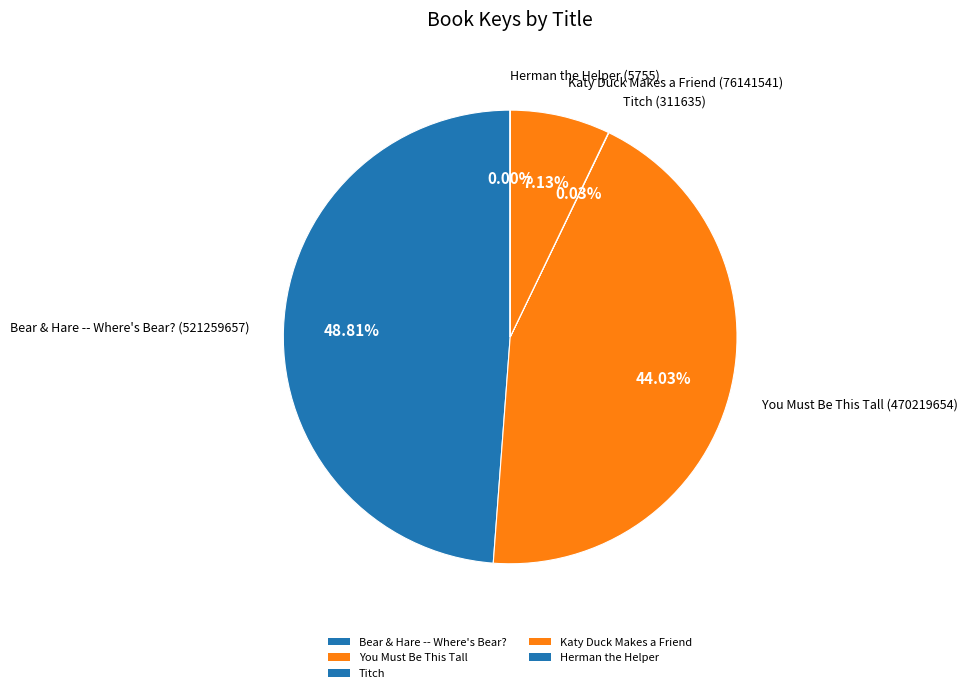

Rank the categories by value from highest to lowest.

Bear & Hare -- Where's Bear?, You Must Be This Tall, Katy Duck Makes a Friend, Titch, Herman the Helper